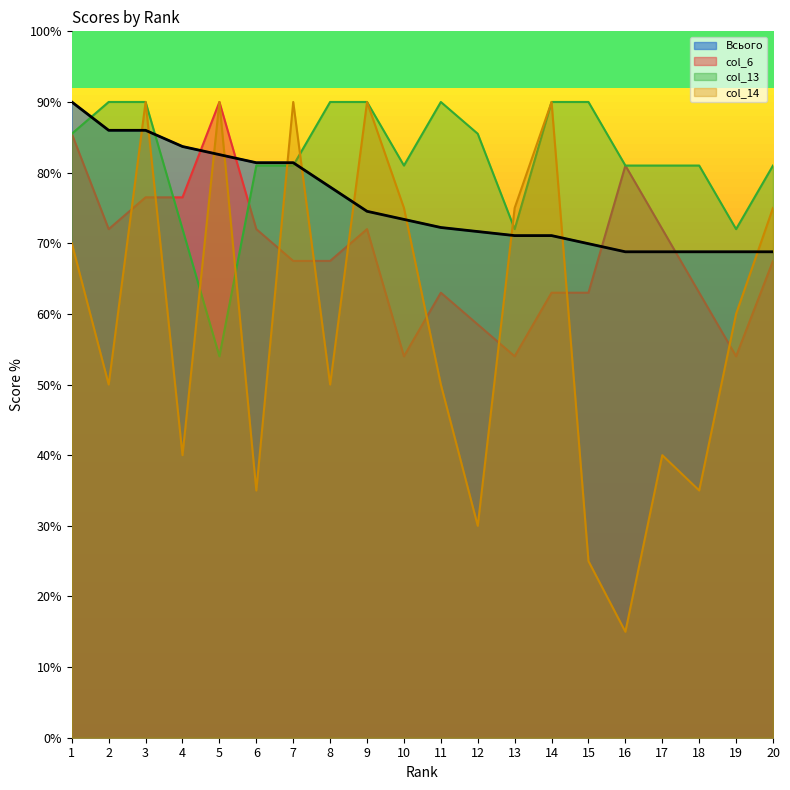

Where does the col_6 series first go above 67?

1